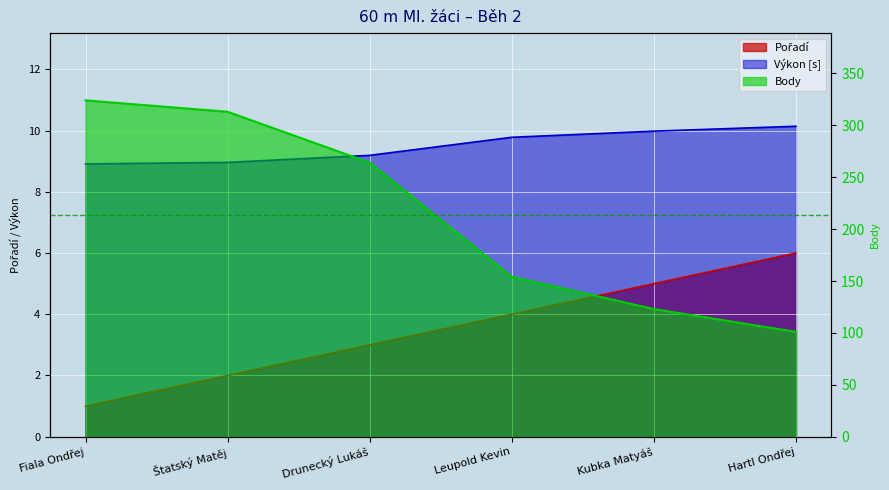

Does the chart display data point markers on the line(s)?

No